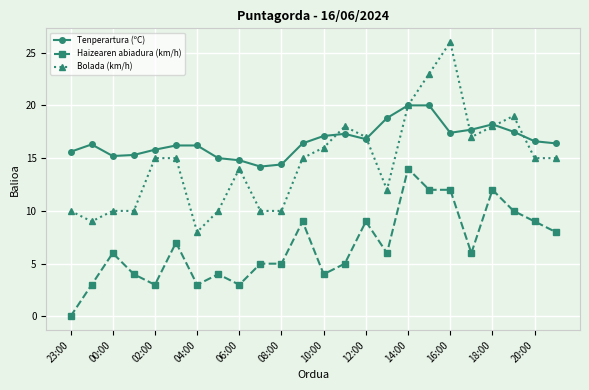

What is the lowest value of the Tenperartura (ºC) series?

14.2